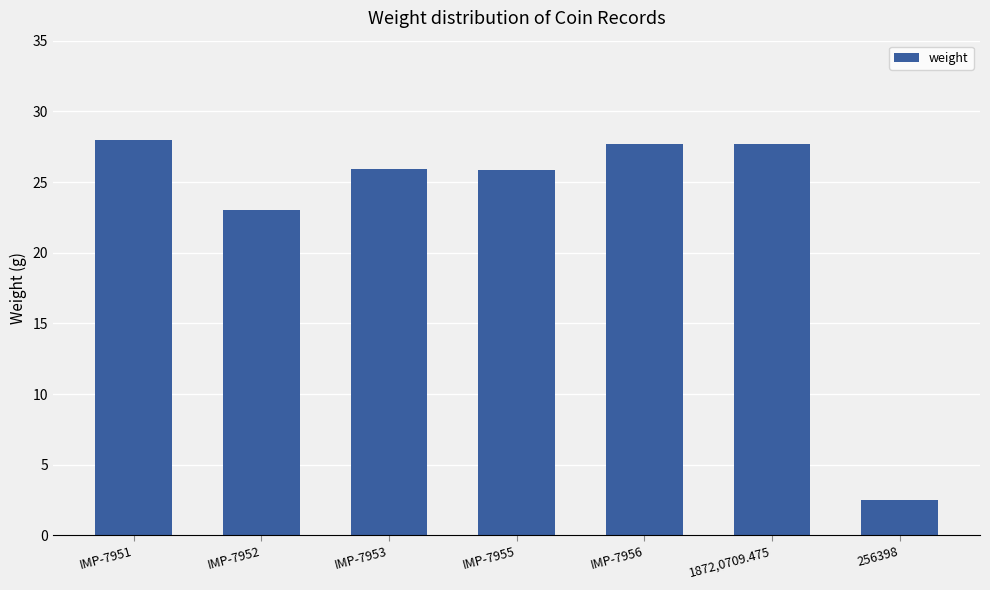

What is the change in value from IMP-7951 to 256398?

-25.5